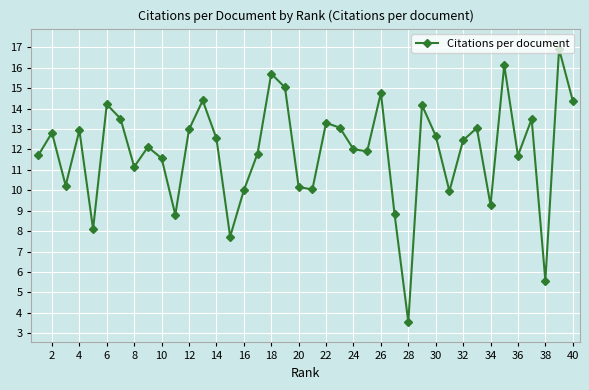

What is the value of the 34th point from the left?

9.3